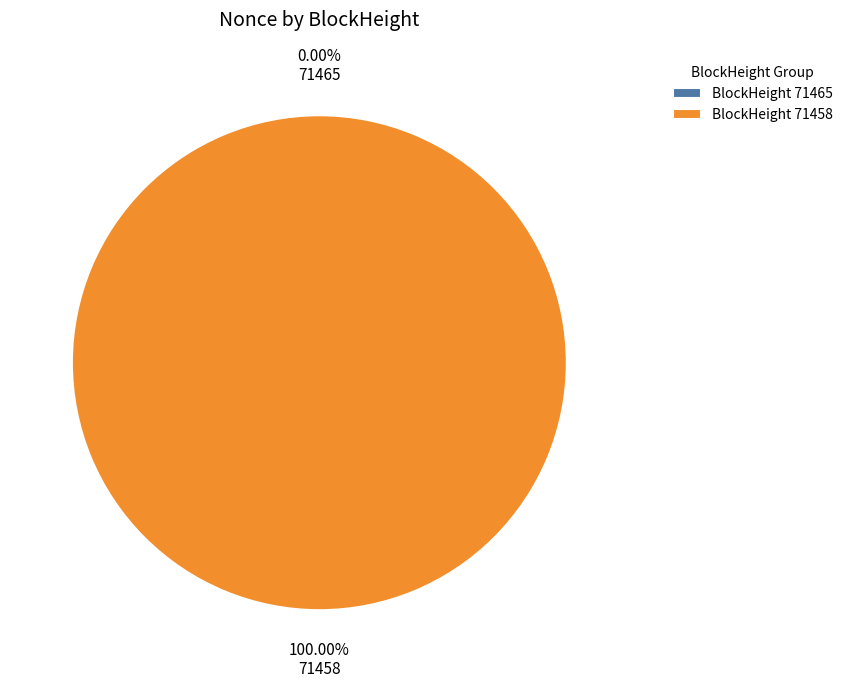

Is it true that 71458 is 100% of the pie?

True